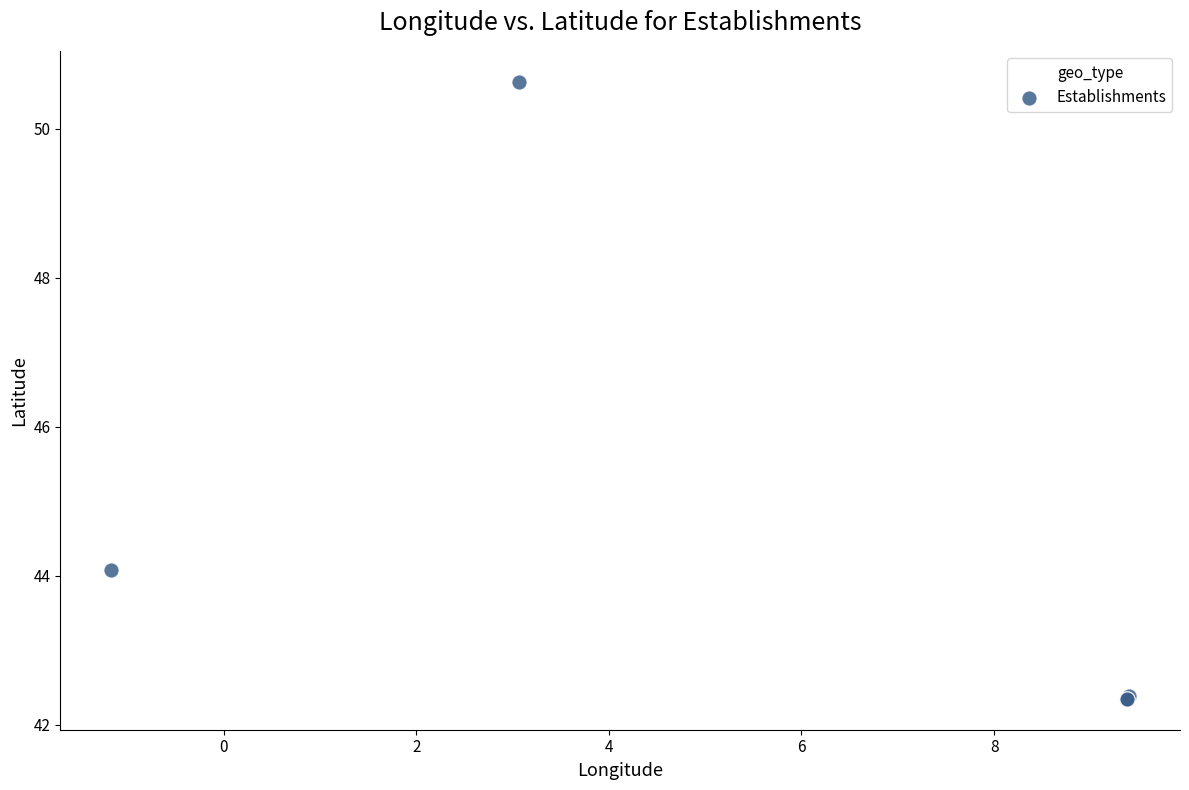

What Y value in the scatter plot is closest to 46?

44.1